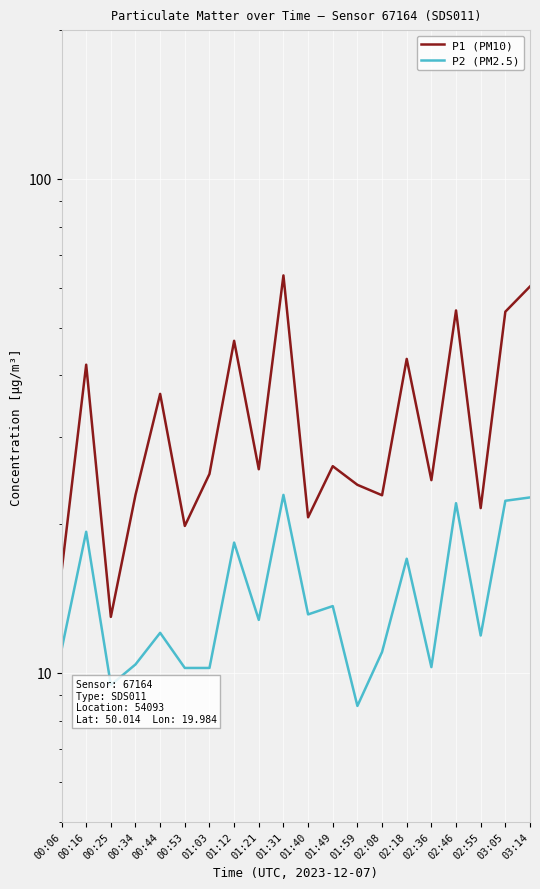

Which series changed the most between 00:16 and 02:18?

P2 (PM2.5)